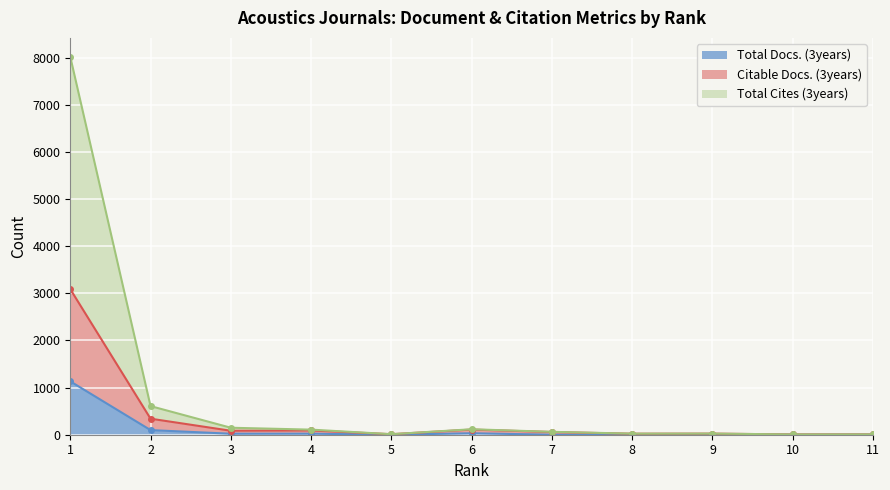

True or false: Citable Docs. (3years) and Total Cites (3years) intersect in this chart.

False